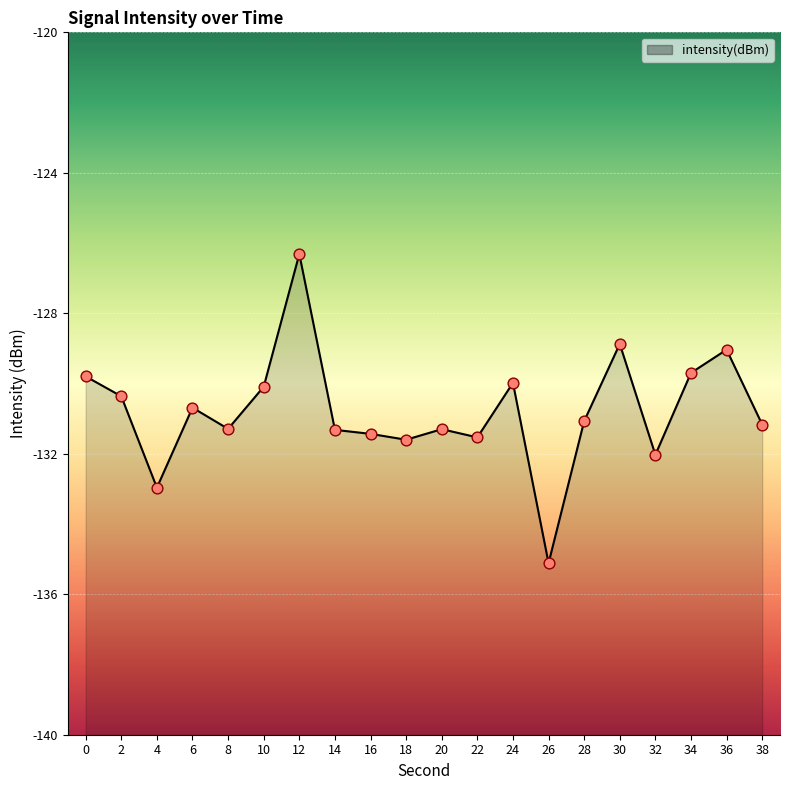

What is the change in value from 8 to 30?

+2.4